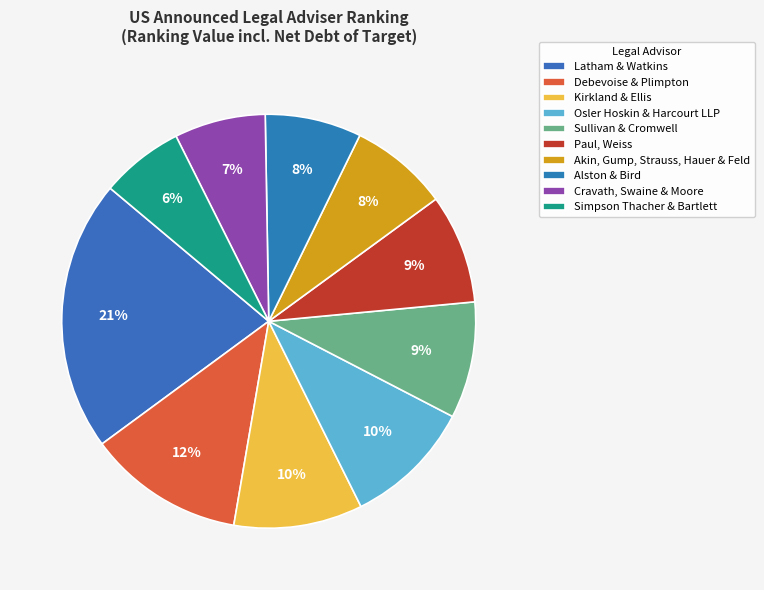

How much of the chart is everything except Kirkland & Ellis?

89.9%